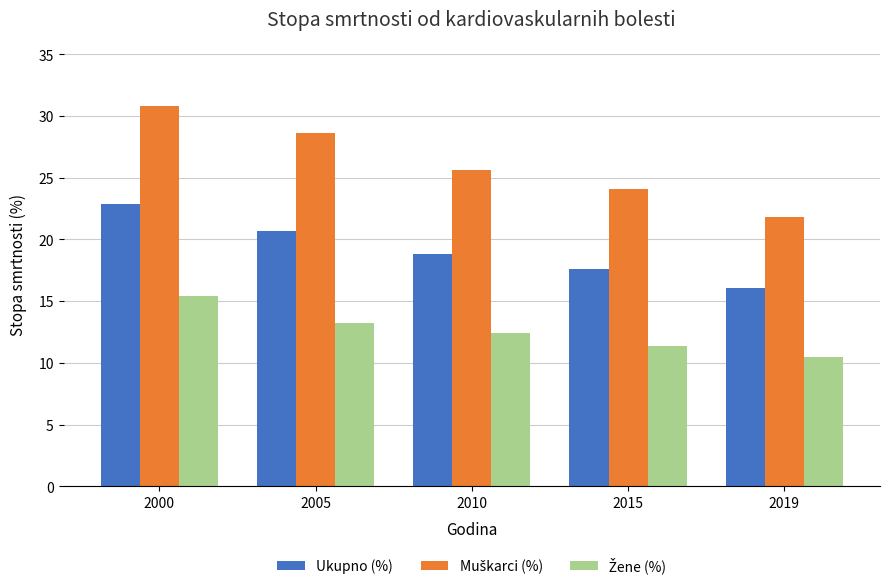

At how many categories does at least one series exceed 29?

1